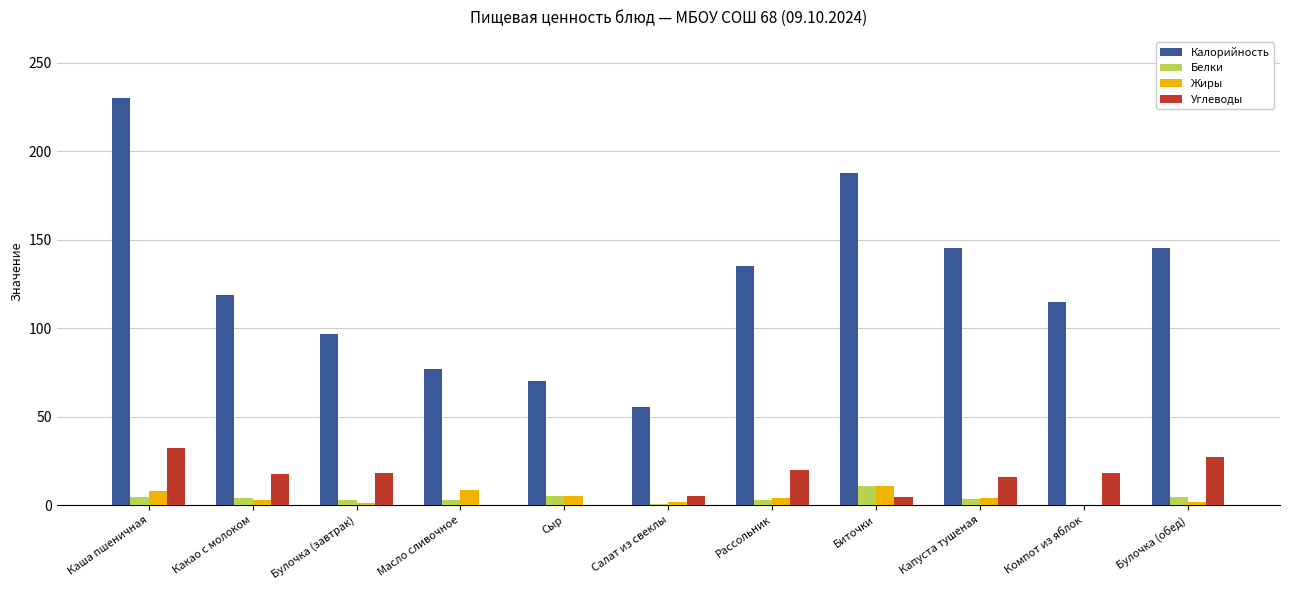

How many distinct data groups are displayed?

4